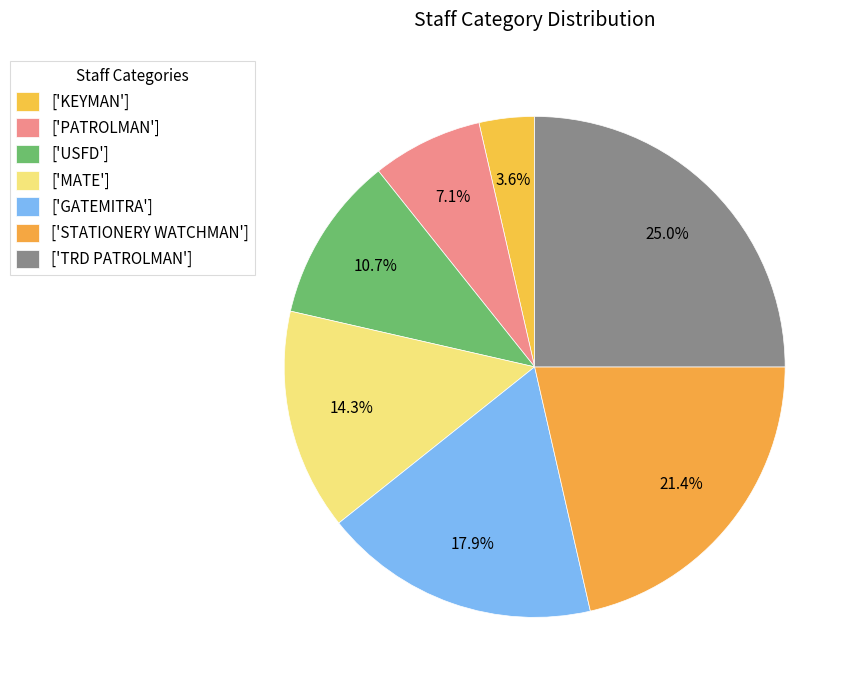

Is there a majority slice in this chart?

No